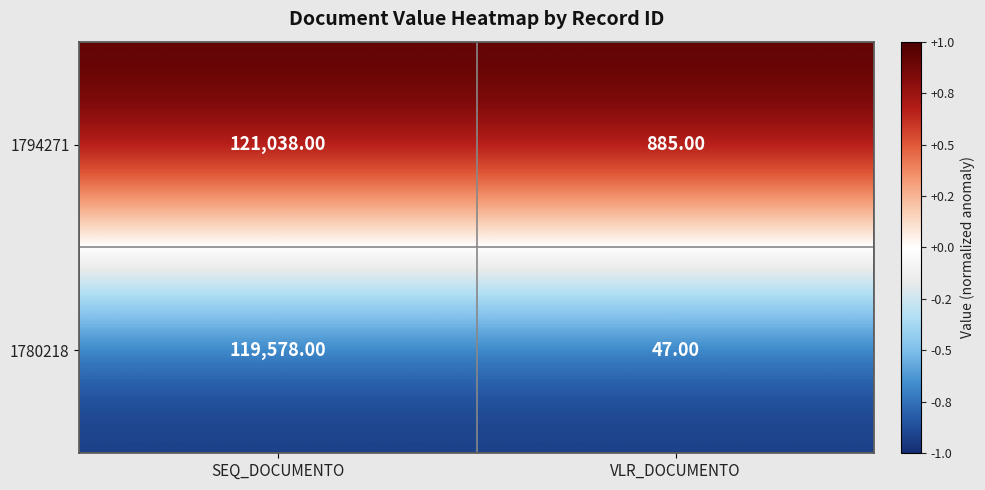

What is the sum of all 1794271 values?

121923